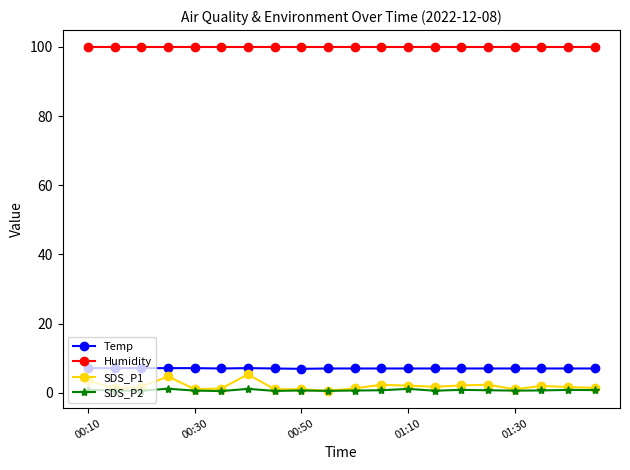

True or false: Humidity and SDS_P2 cross at least once.

False